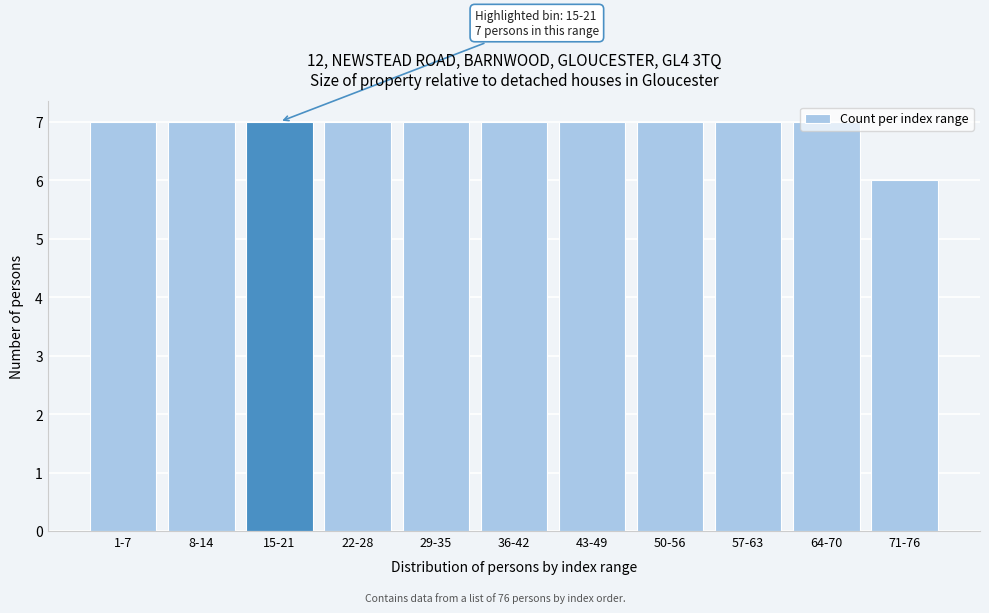

Is it true that the value at 71-76 is 9?

False